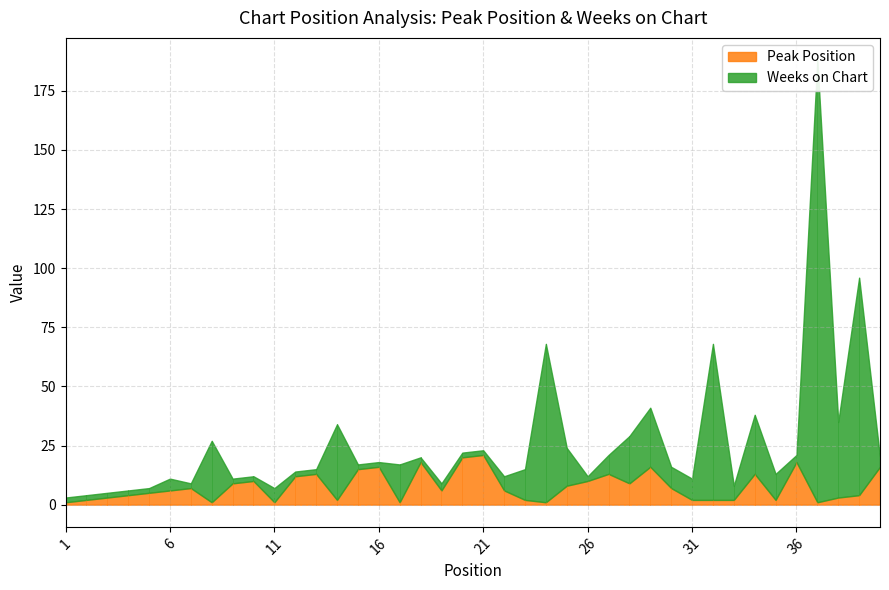

What is the average value of the Weeks on Chart series?

18